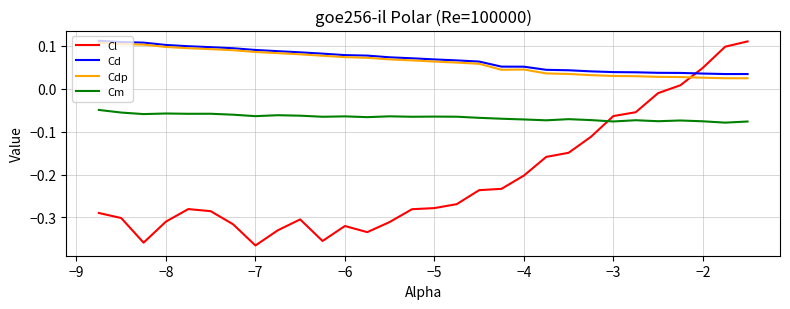

How many intersections are there between Cl and Cd?

1